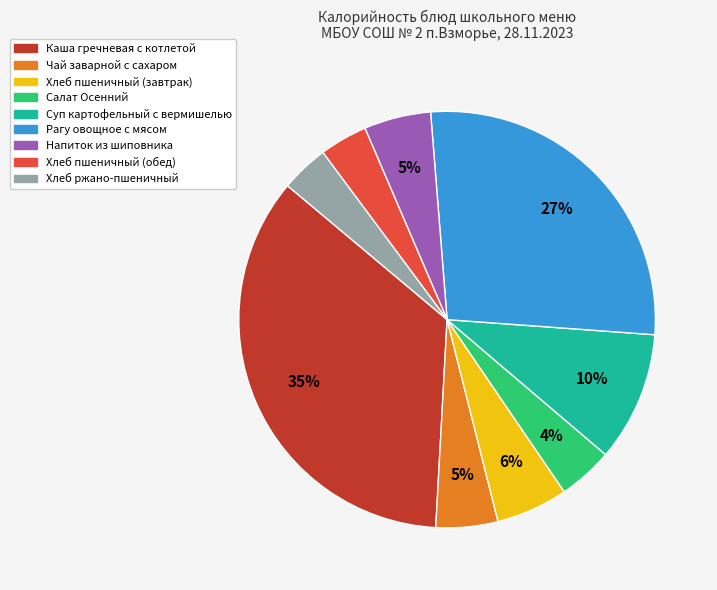

Is there any slice that represents more than half of the pie?

No